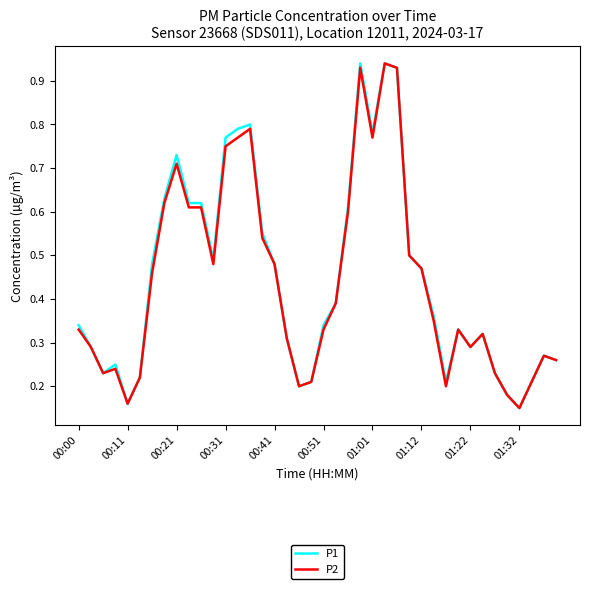

What is the difference between the second highest and minimum values in the P1 series?

0.8